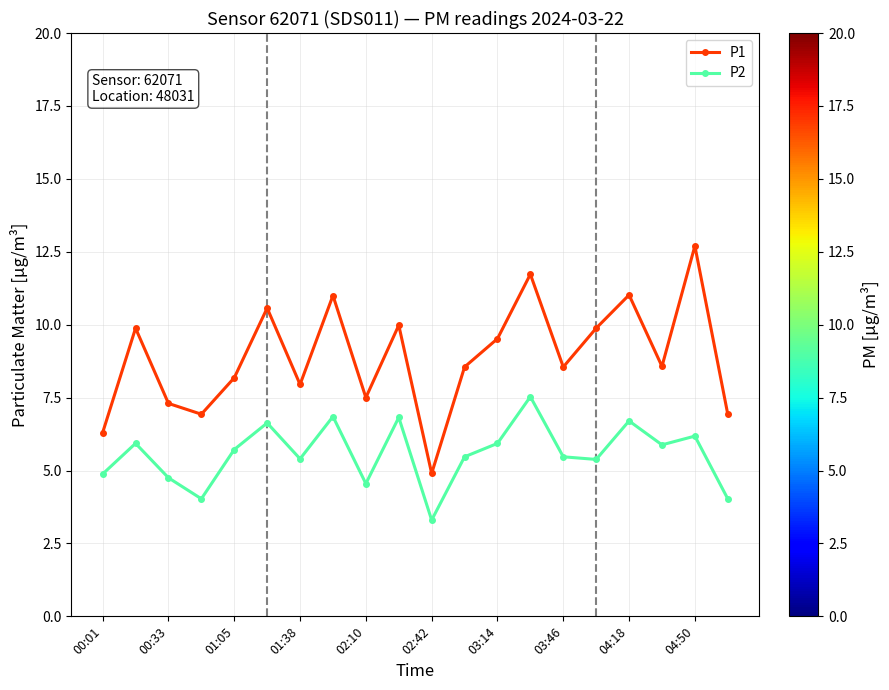

What is the highest value of the P2 series?

7.5